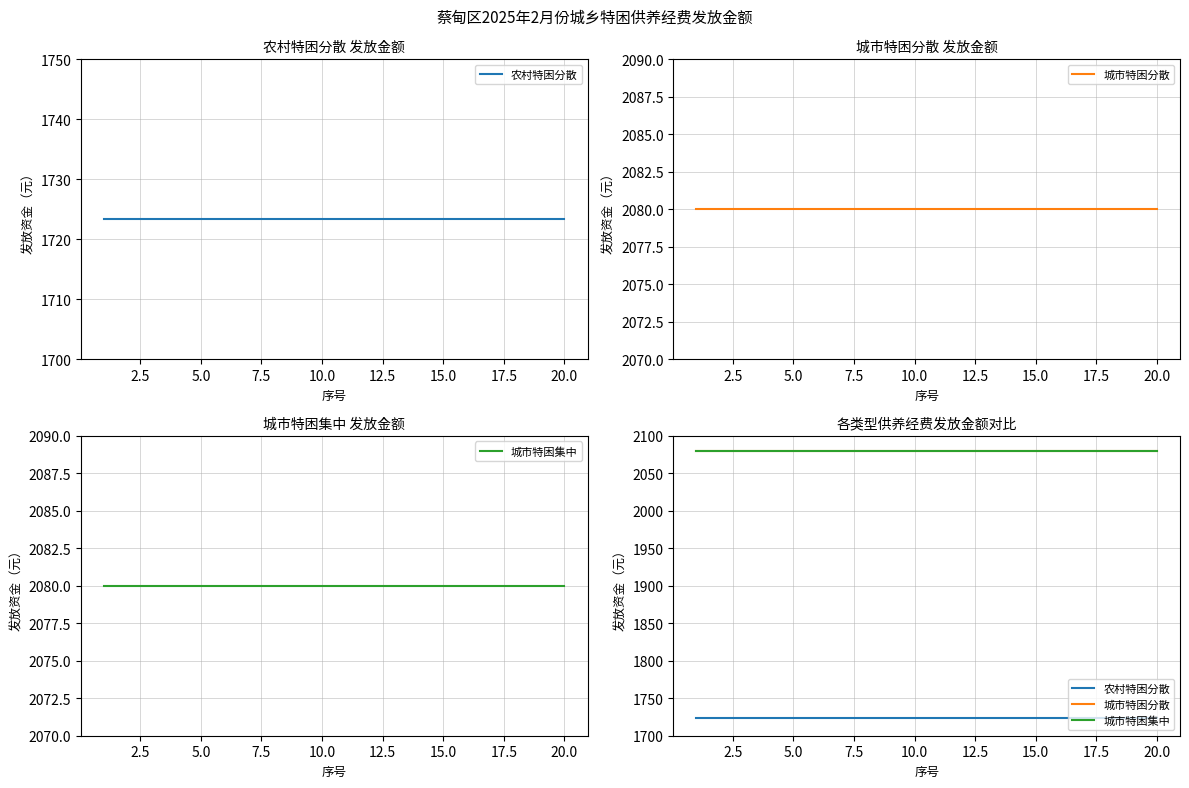

What is the value of the 城市特困分散 point at the 3rd from the left?

2080.0